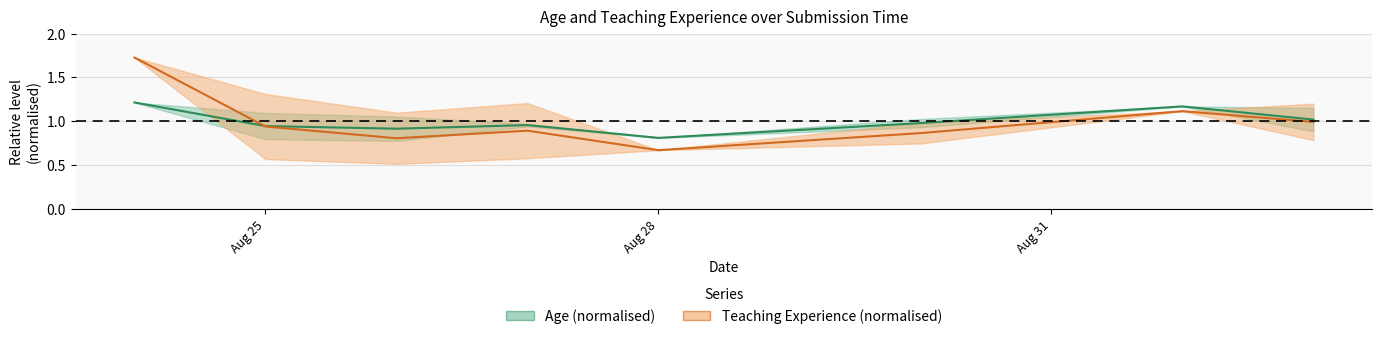

Rank the series by their maximum value, from highest to lowest.

Exp. (normalised), Age (normalised)